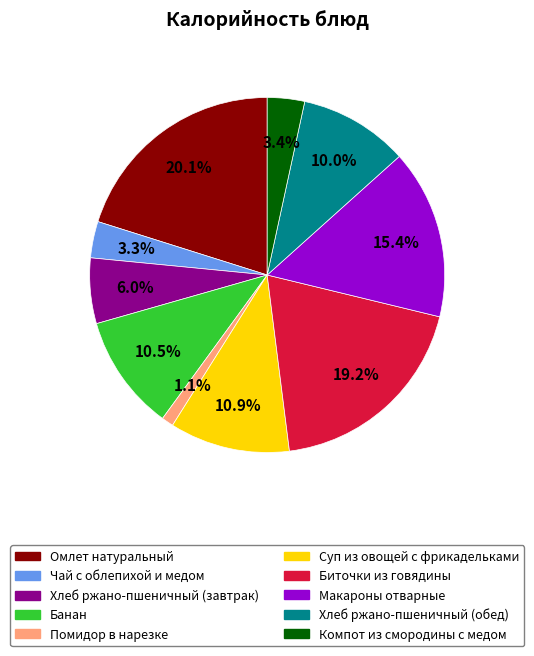

What portion of the pie excludes Компот из смородины с медом?

96.6%